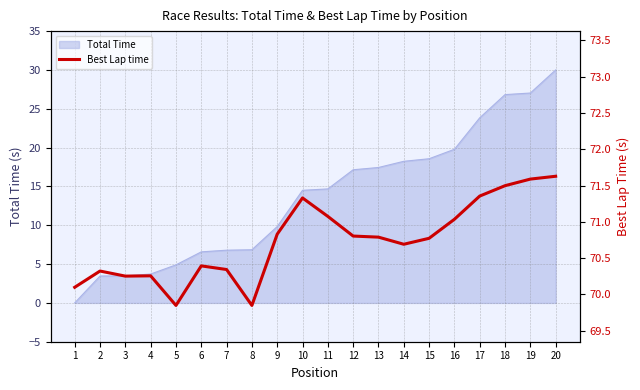

The value at 2 is 112.7. True or false?

False